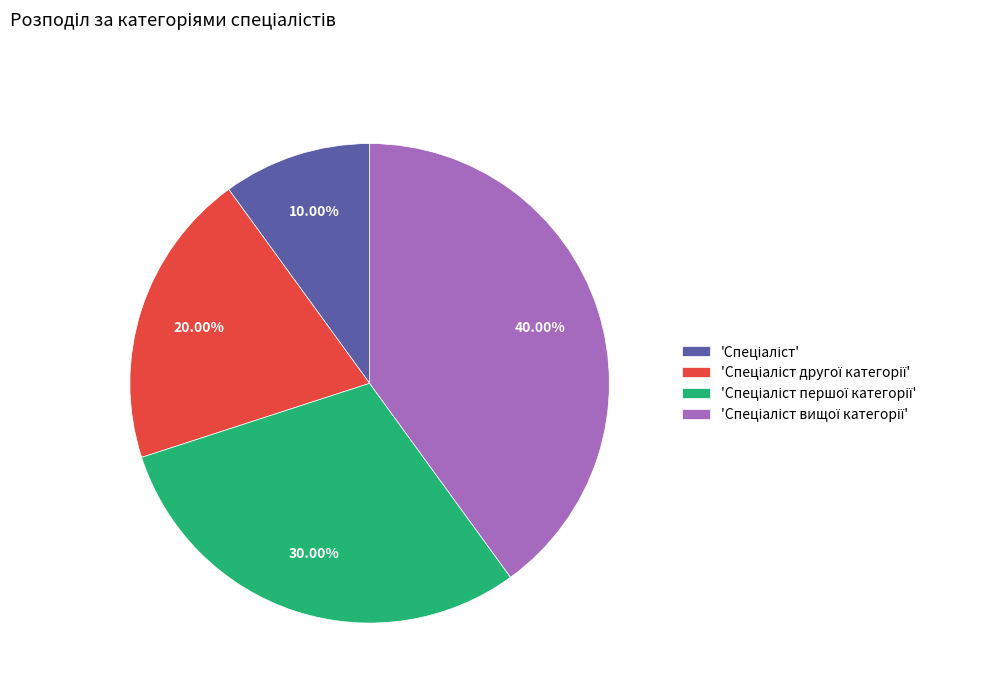

Does any single category account for the majority?

No